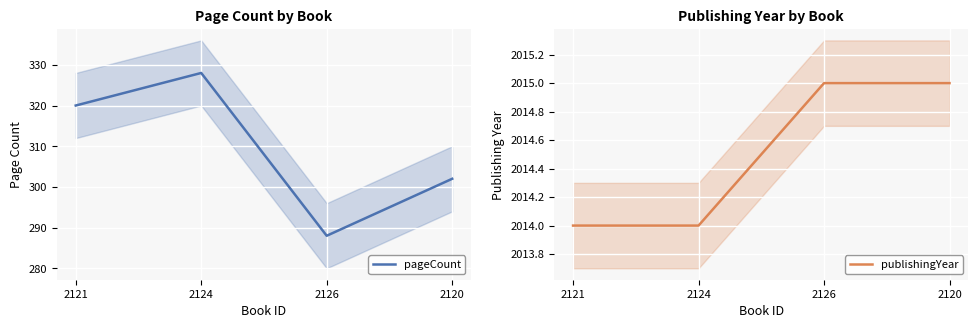

What is the difference between the maximum and minimum values in the publishingYear series?

1